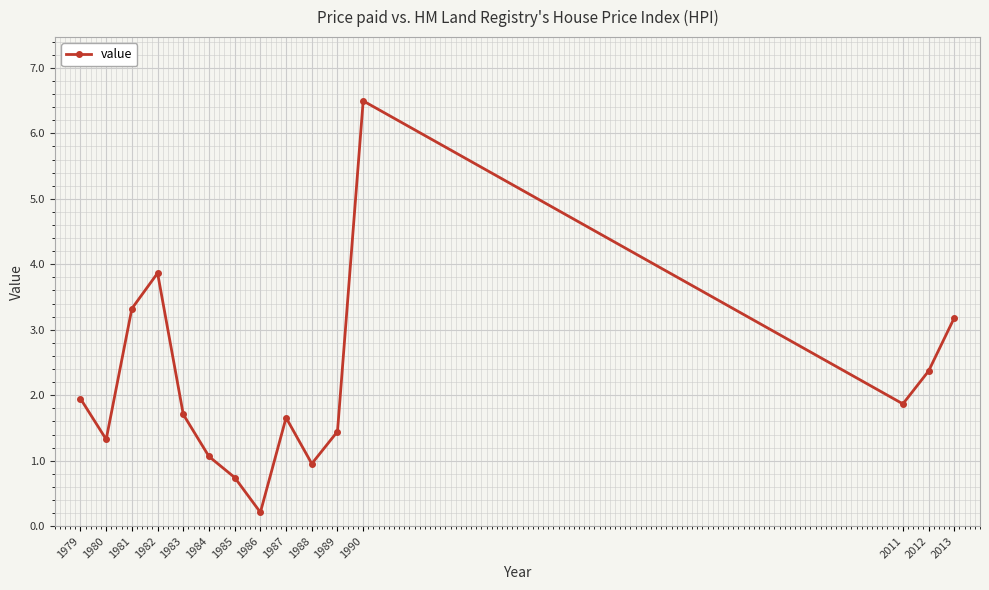

Which has a higher value, 1979 or 1989?

1979